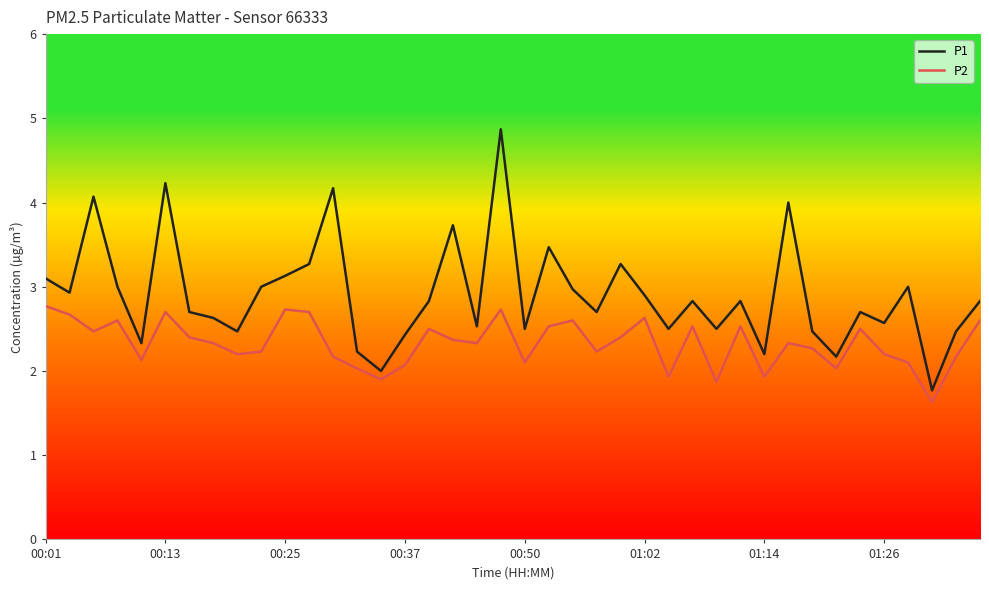

How many distinct data groups are displayed?

2